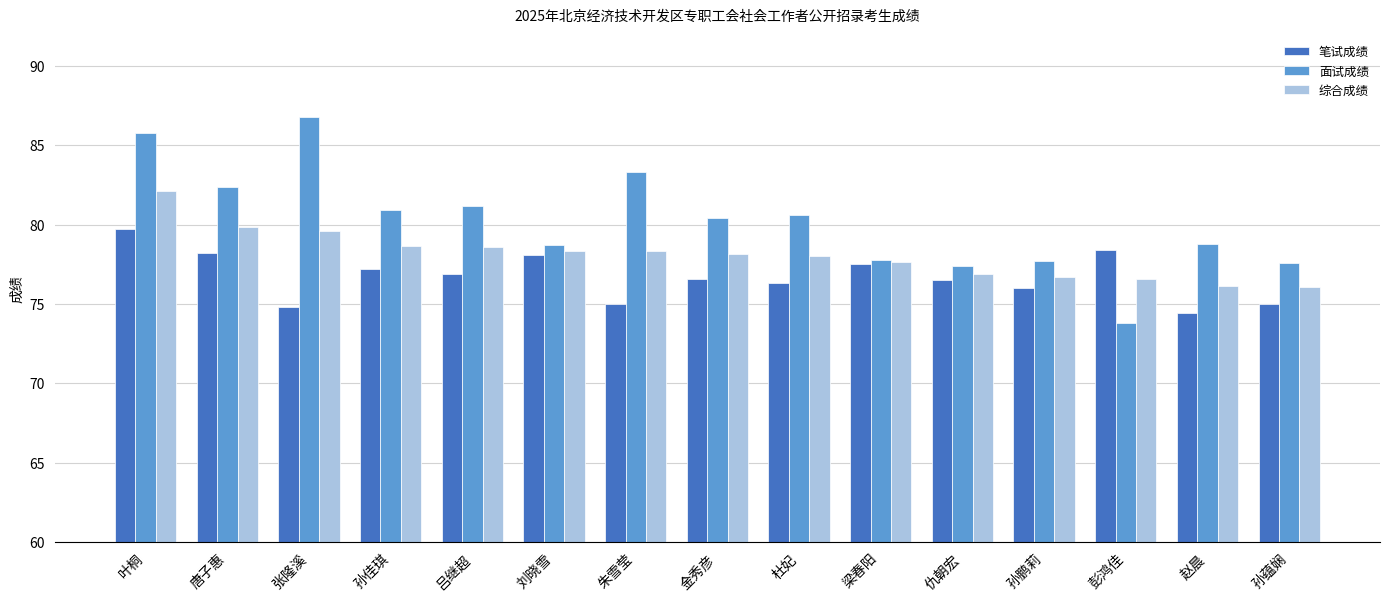

What is the label of the 10th bar from the right?

刘晓雪